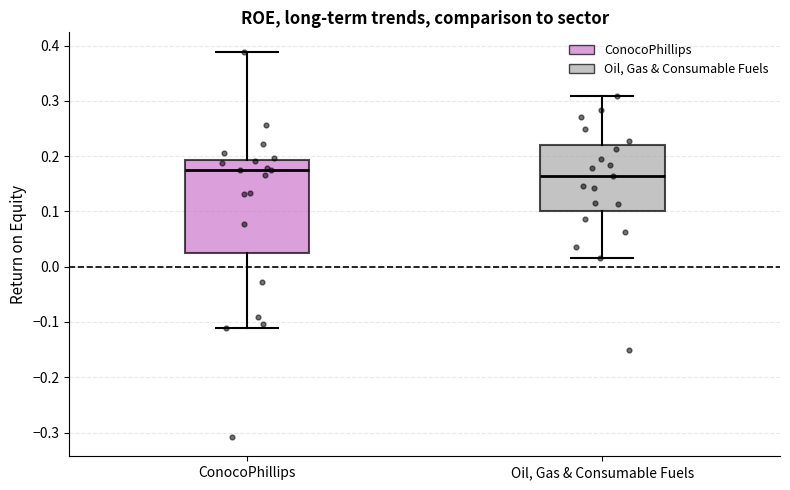

Reading left to right, transcribe this box plot: for each box, give where its median line is, the range the box spans, and where its two whiskers end, as read against the y-axis. The values are not printed on the chart, so give them approximately, as read against the axis.

ConocoPhillips: median 0.18, box 0.02 to 0.19, whiskers -0.11 to 0.39
Oil, Gas & Consumable Fuels: median 0.16, box 0.10 to 0.22, whiskers 0.02 to 0.31